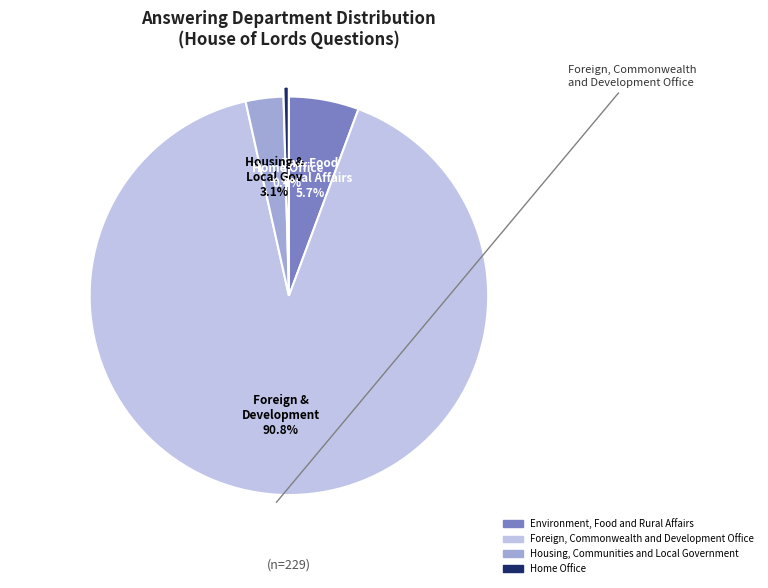

Is it true that Foreign, Commonwealth and Development Office is 91% of the pie?

True